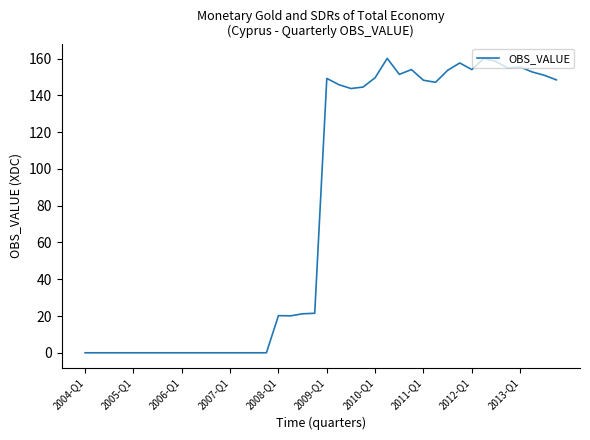

What is the sum of all values?

3122.5